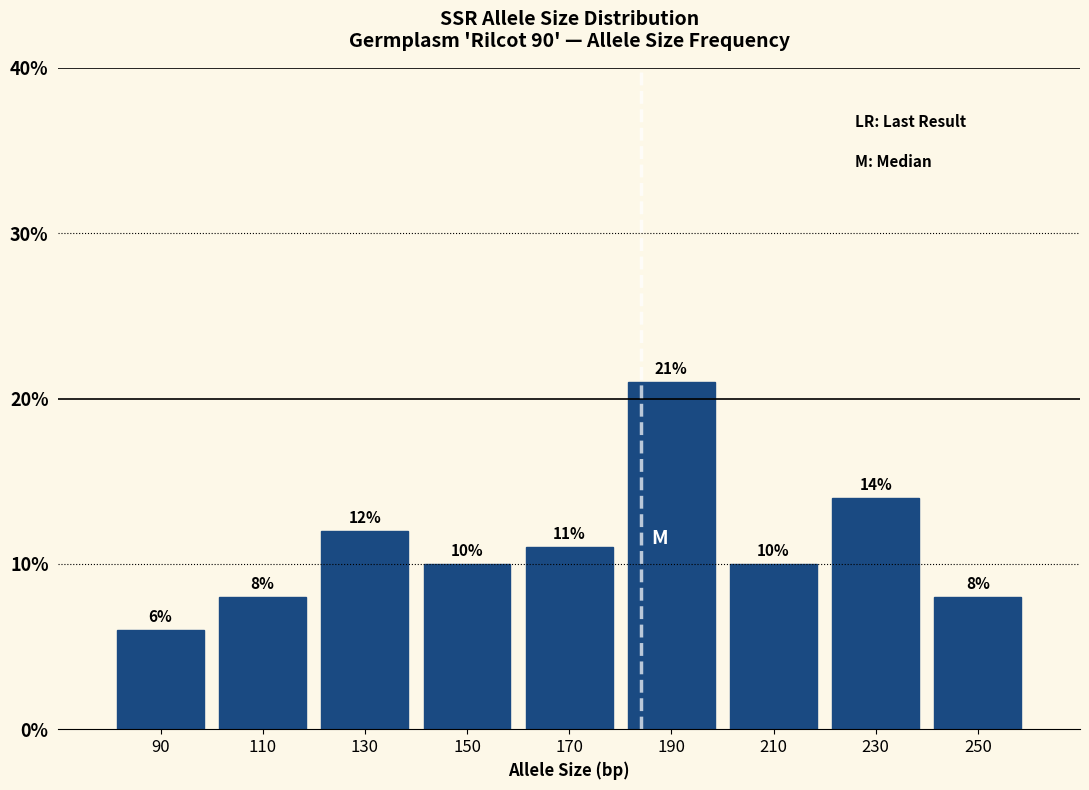

Reading left to right, transcribe this chart: for each bar, give the range it covers on the x-axis and its height.

80 to 100: 6
100 to 120: 8
120 to 140: 12
140 to 160: 10
160 to 180: 11
180 to 200: 21
200 to 220: 10
220 to 240: 14
240 to 260: 8